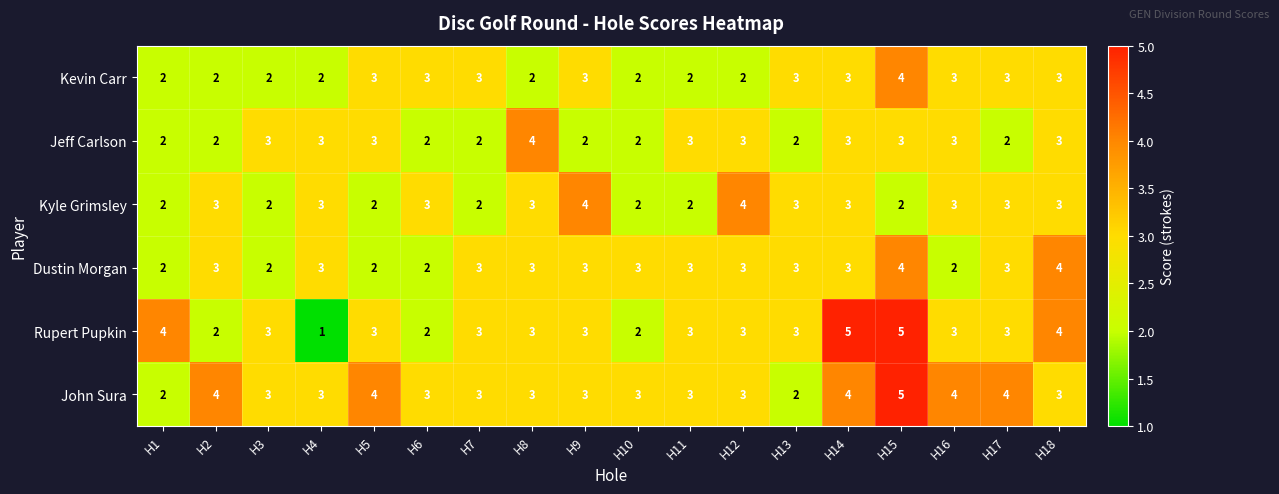

What is the difference between the highest and lowest values at H15?

3